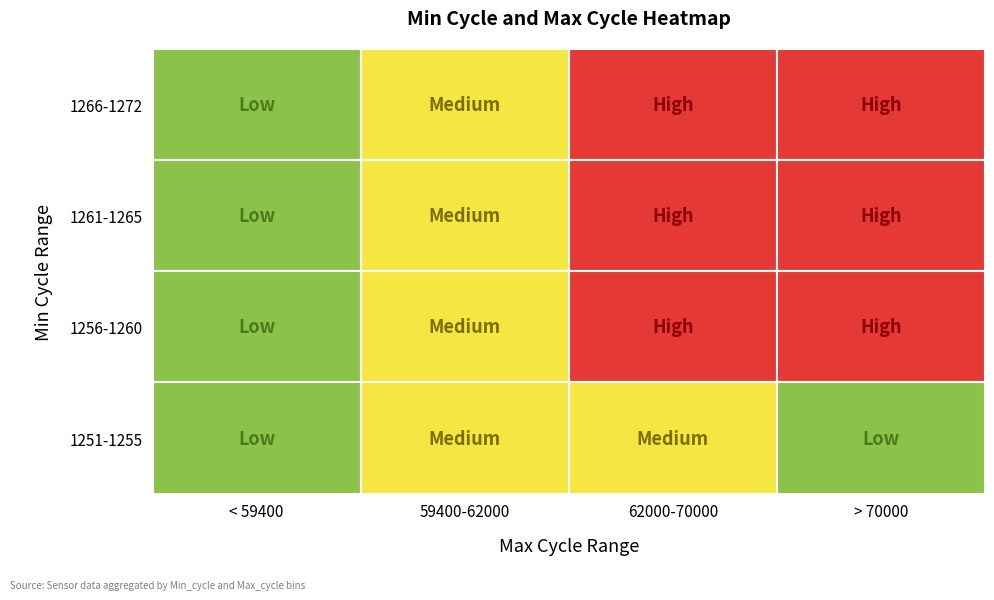

Which series has the widest spread of values?

1266-1272